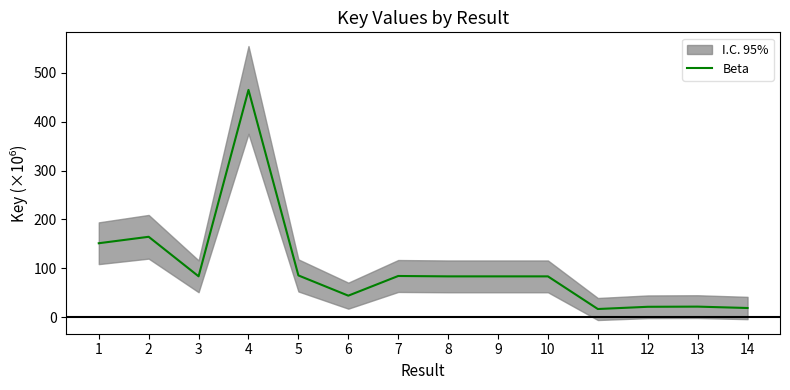

Rank the categories by value from highest to lowest.

4, 2, 1, 5, 7, 3, 10, 9, 8, 6, 13, 12, 14, 11